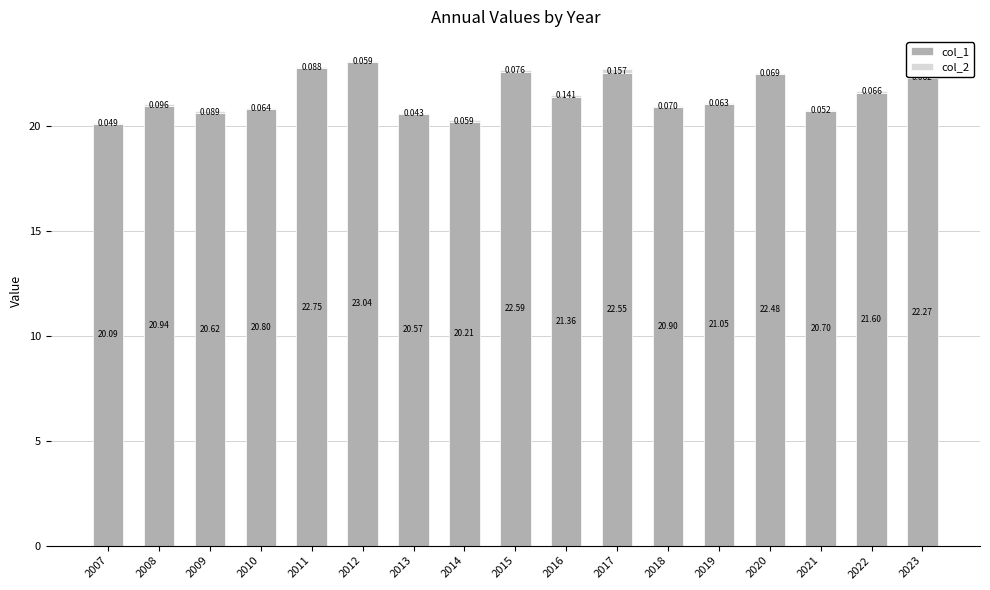

Are the bars horizontal?

No